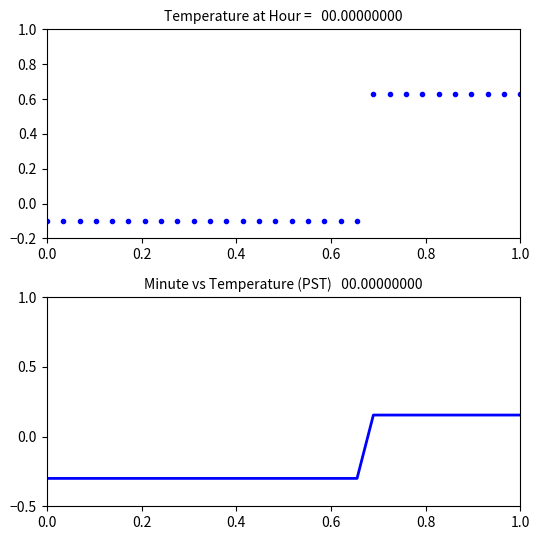

True or false: Temperature (C) and Temperature Trend cross at least once.

False